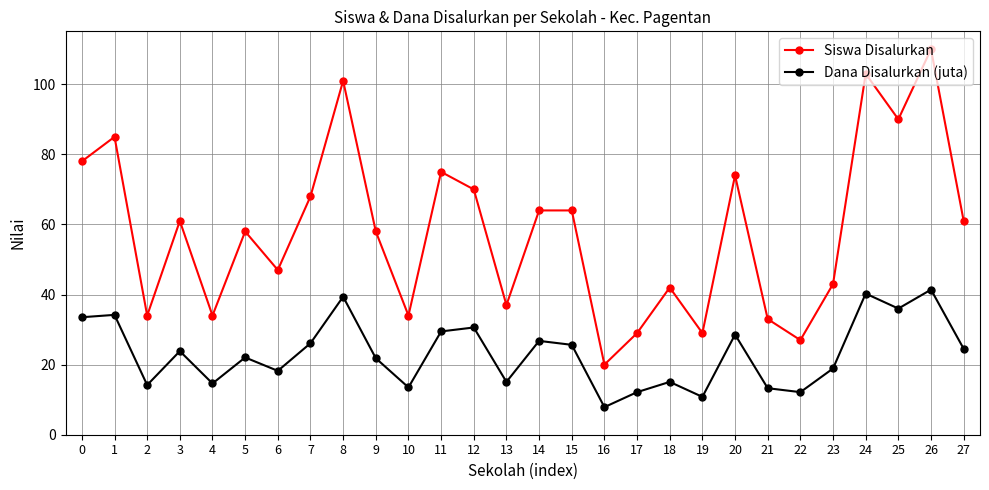

True or false: Dana Disalurkan (juta) has more than 1 interior local peaks.

True